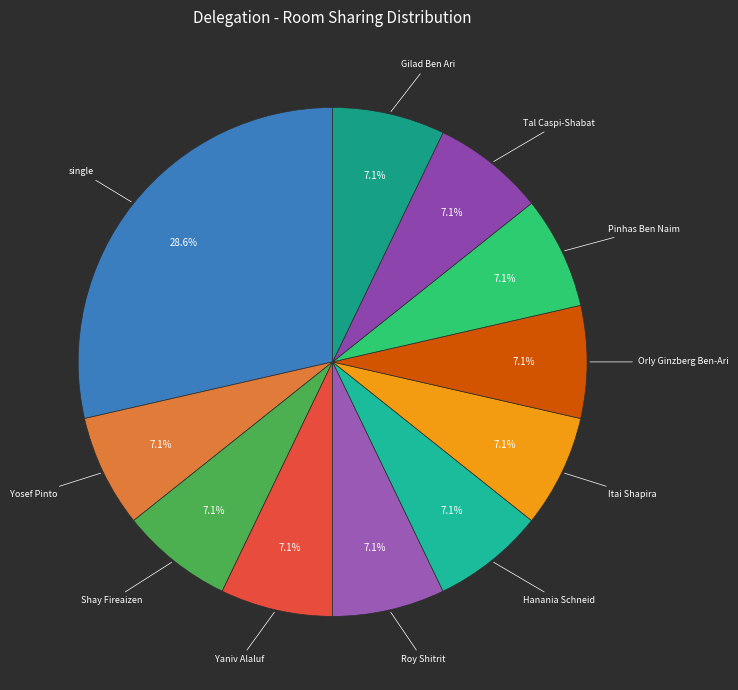

Rank the categories by value from highest to lowest.

single, Yosef Pinto, Shay Fireaizen, Yaniv Alaluf, Roy Shitrit, Hanania Schneid, Itai Shapira, Orly Ginzberg Ben-Ari, Pinhas Ben Naim, Tal Caspi-Shabat, Gilad Ben Ari